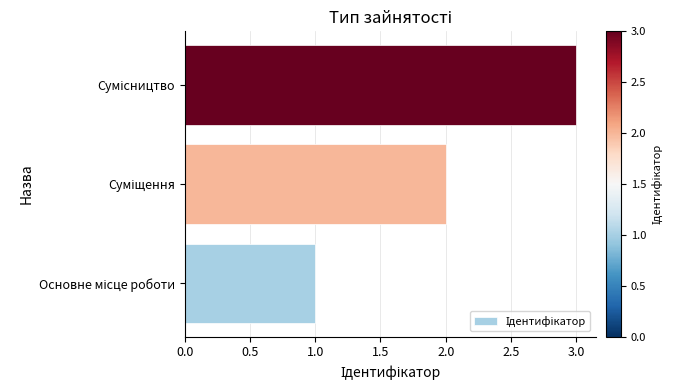

What is the greatest value displayed?

3